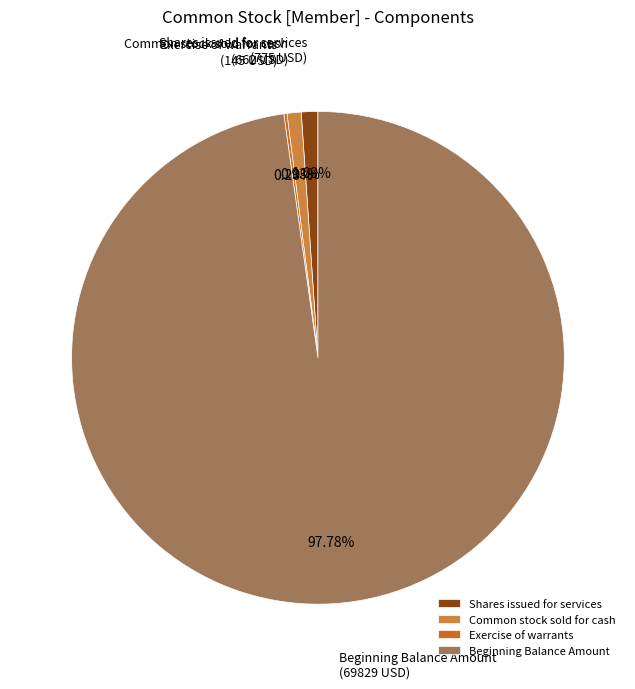

Do Shares issued for services and Beginning Balance Amount together represent more than half of the pie?

Yes